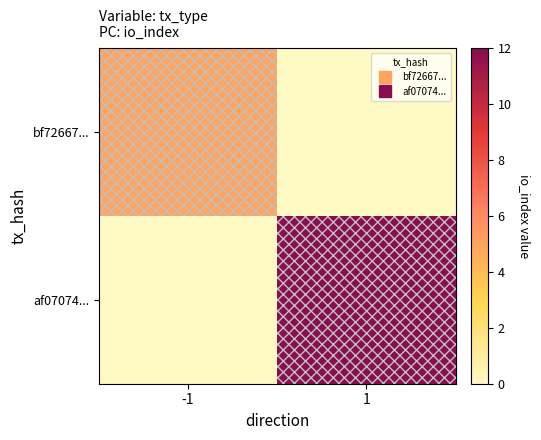

At which category is the sum across all series the highest?

1